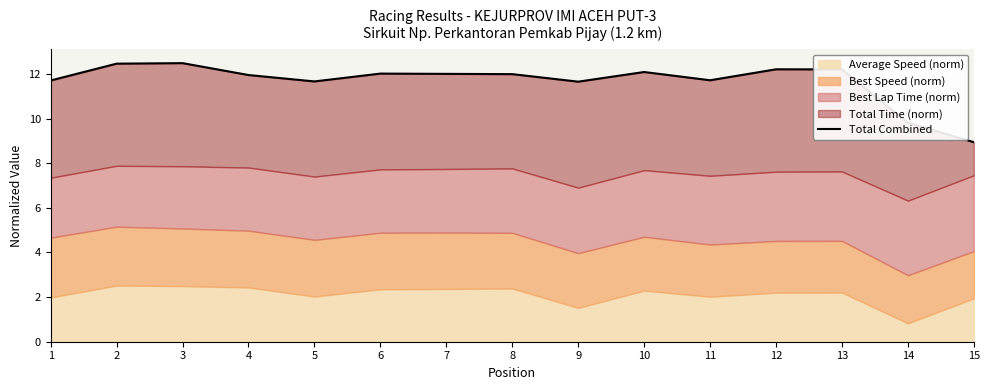

What is the ratio of the value at 9 to the value at 2?

0.9